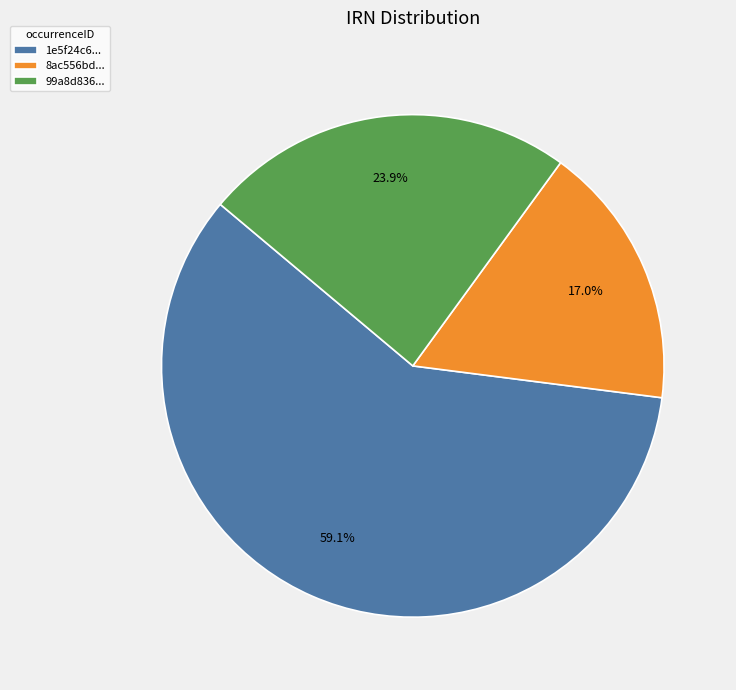

Rank the categories by value from highest to lowest.

1e5f24c6..., 99a8d836..., 8ac556bd...